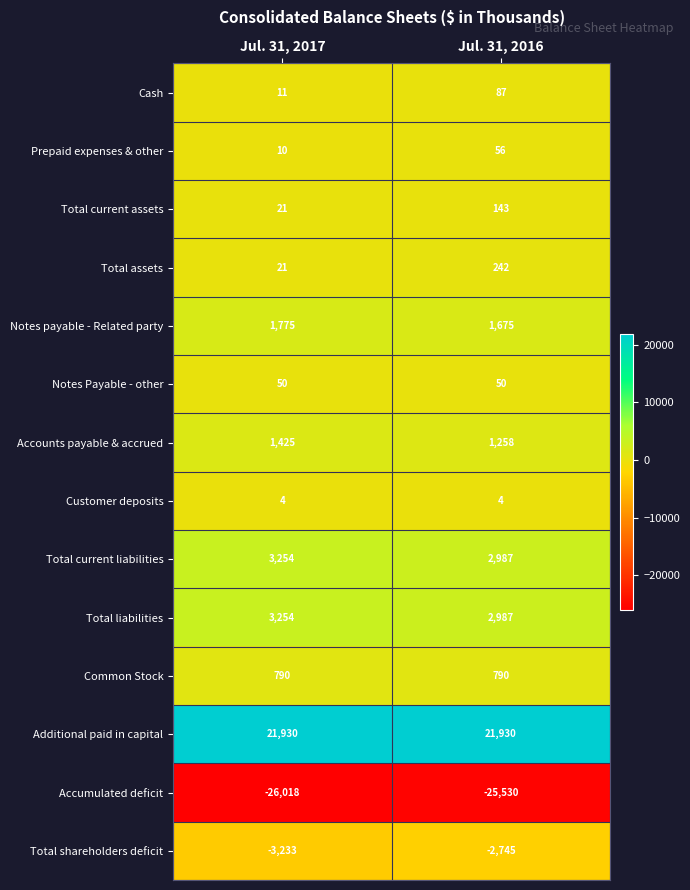

Which series has the largest total across all categories?

Additional paid in capital